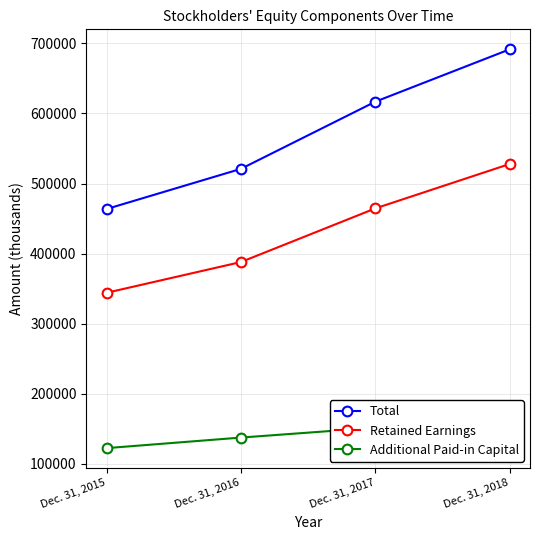

Which category has the lowest value in the Additional Paid-in Capital series?

Dec. 31, 2015